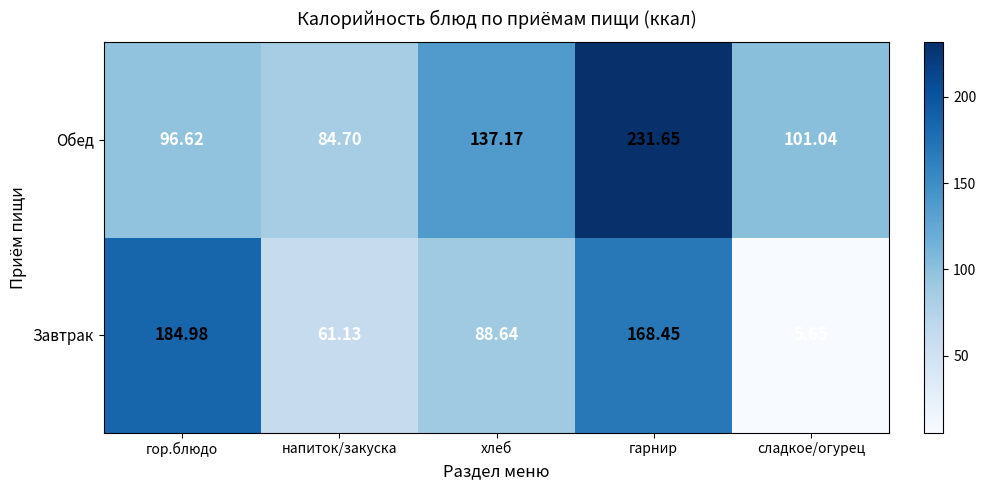

Between гарнир and сладкое/огурец, which series saw the biggest shift?

Завтрак